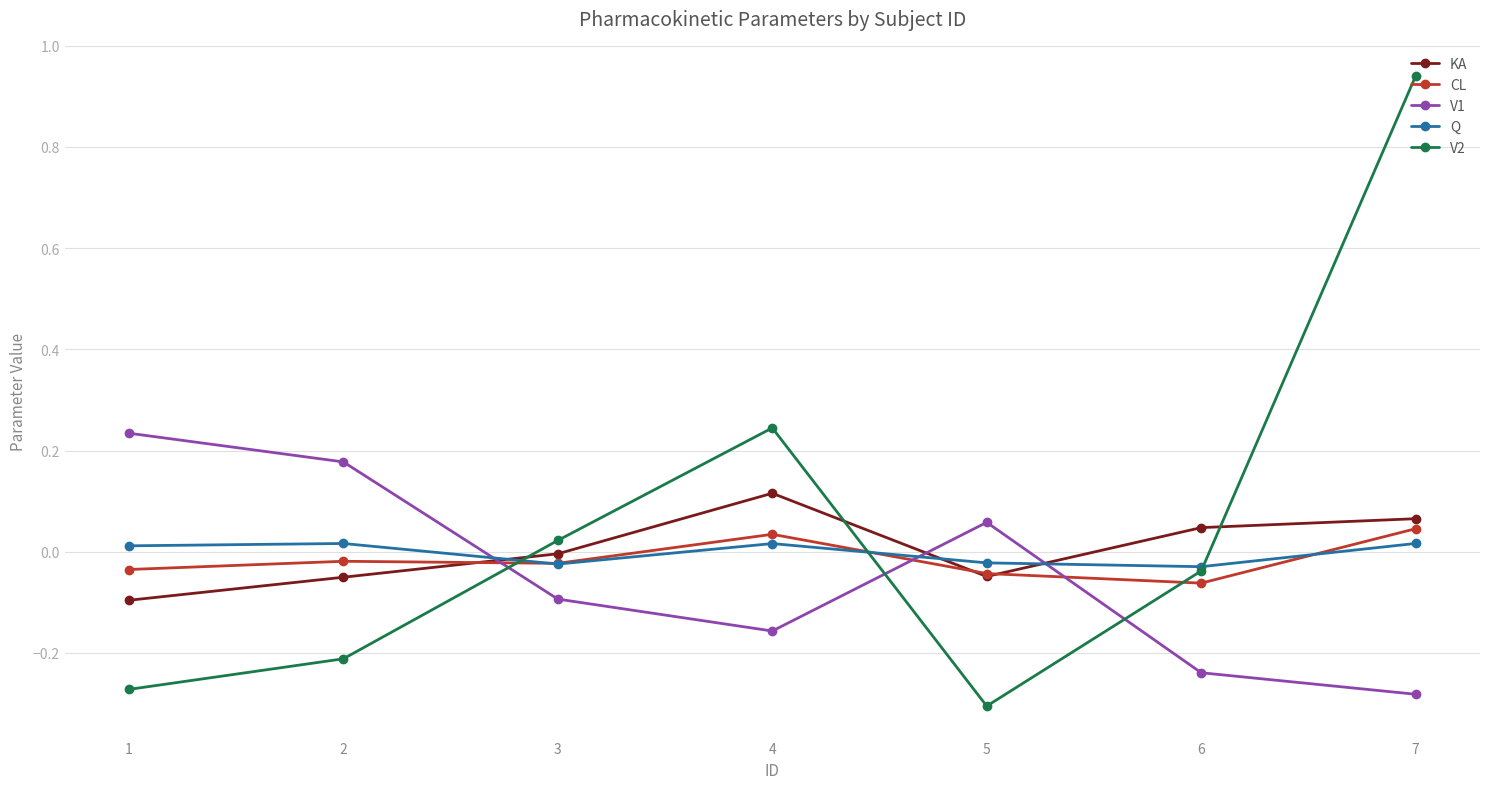

How many negative values does the V1 series have?

4